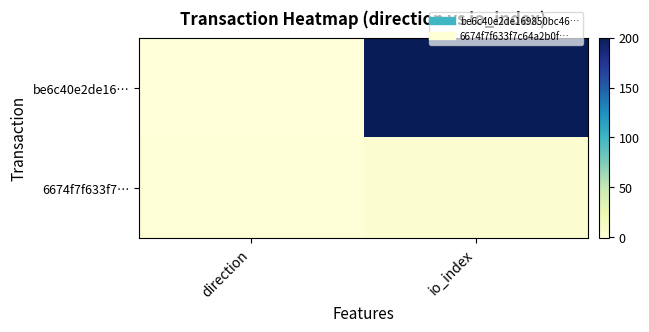

Which series has the widest spread of values?

be6c40e2de16…